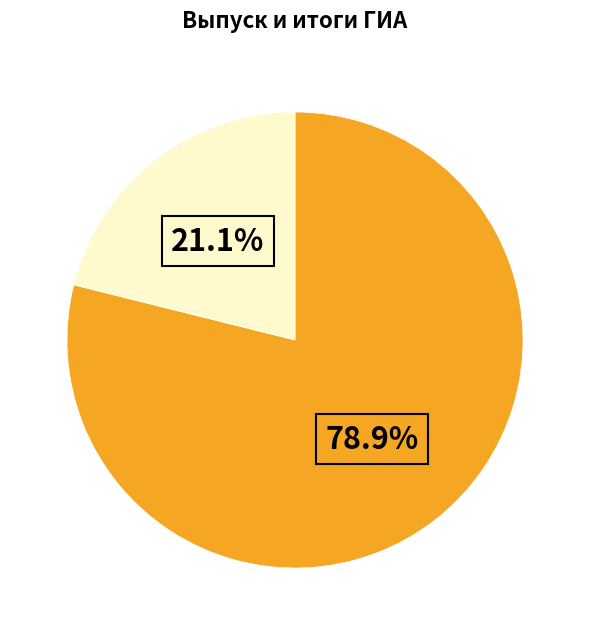

Is there a majority slice in this chart?

Yes